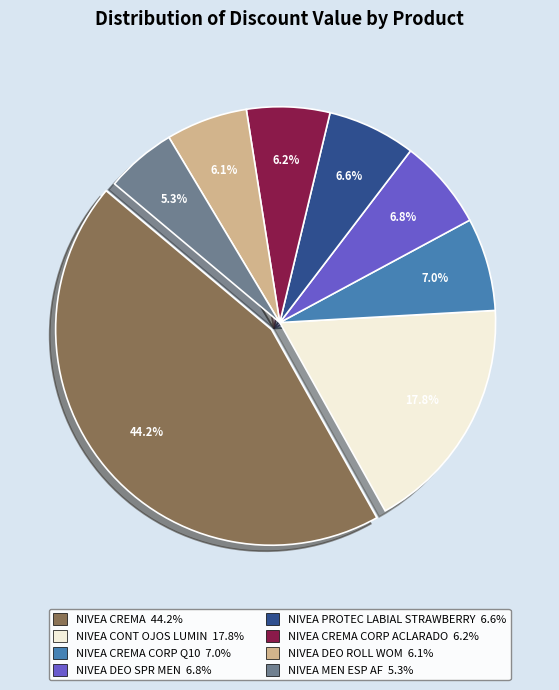

Is there any slice that represents more than half of the pie?

No